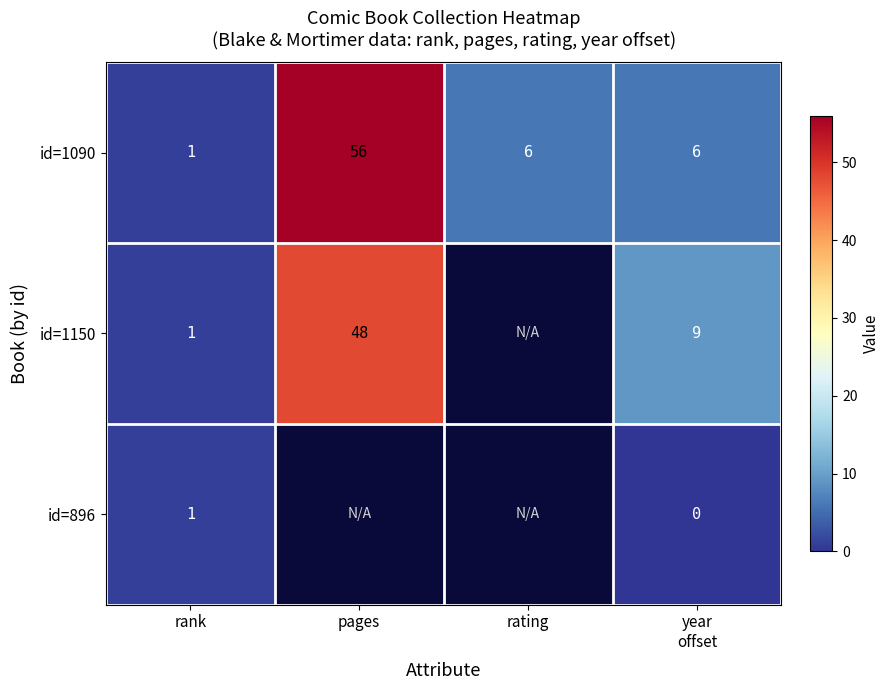

What is the average value of the id=1090 series?

17